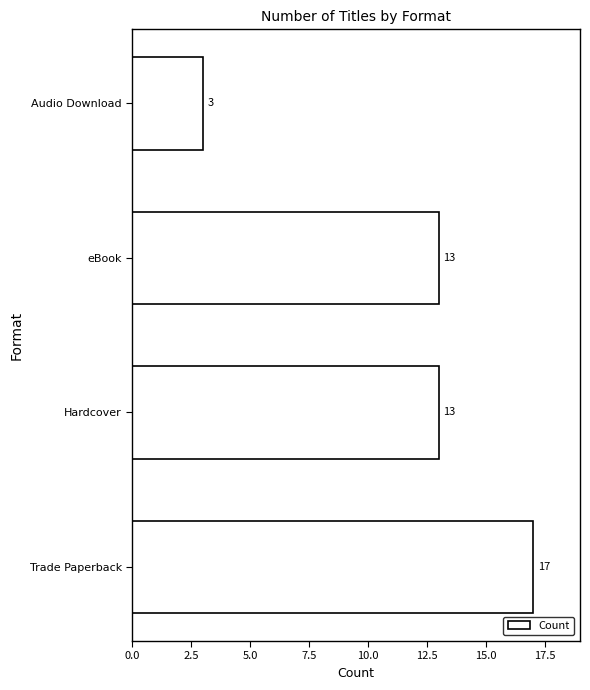

How many values are between 13 and 17?

3